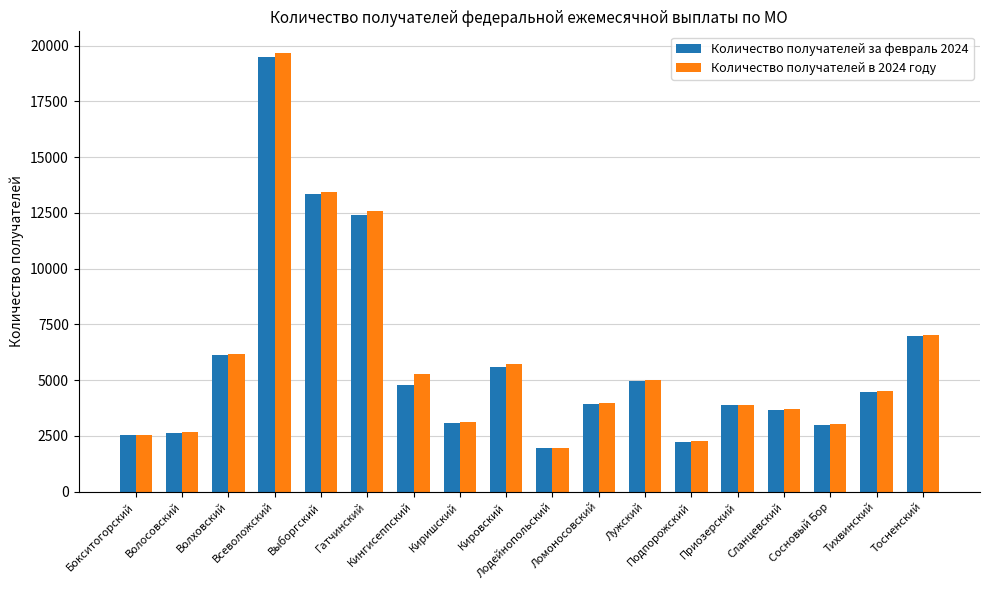

Which series has the widest spread of values?

Количество получателей в 2024 году